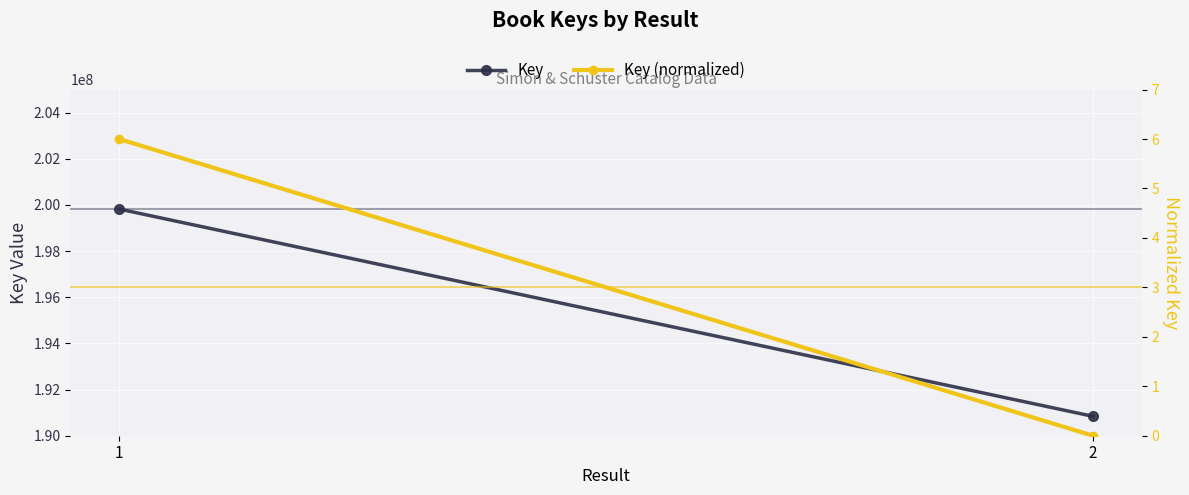

Which has a higher value, 1 or 2?

1